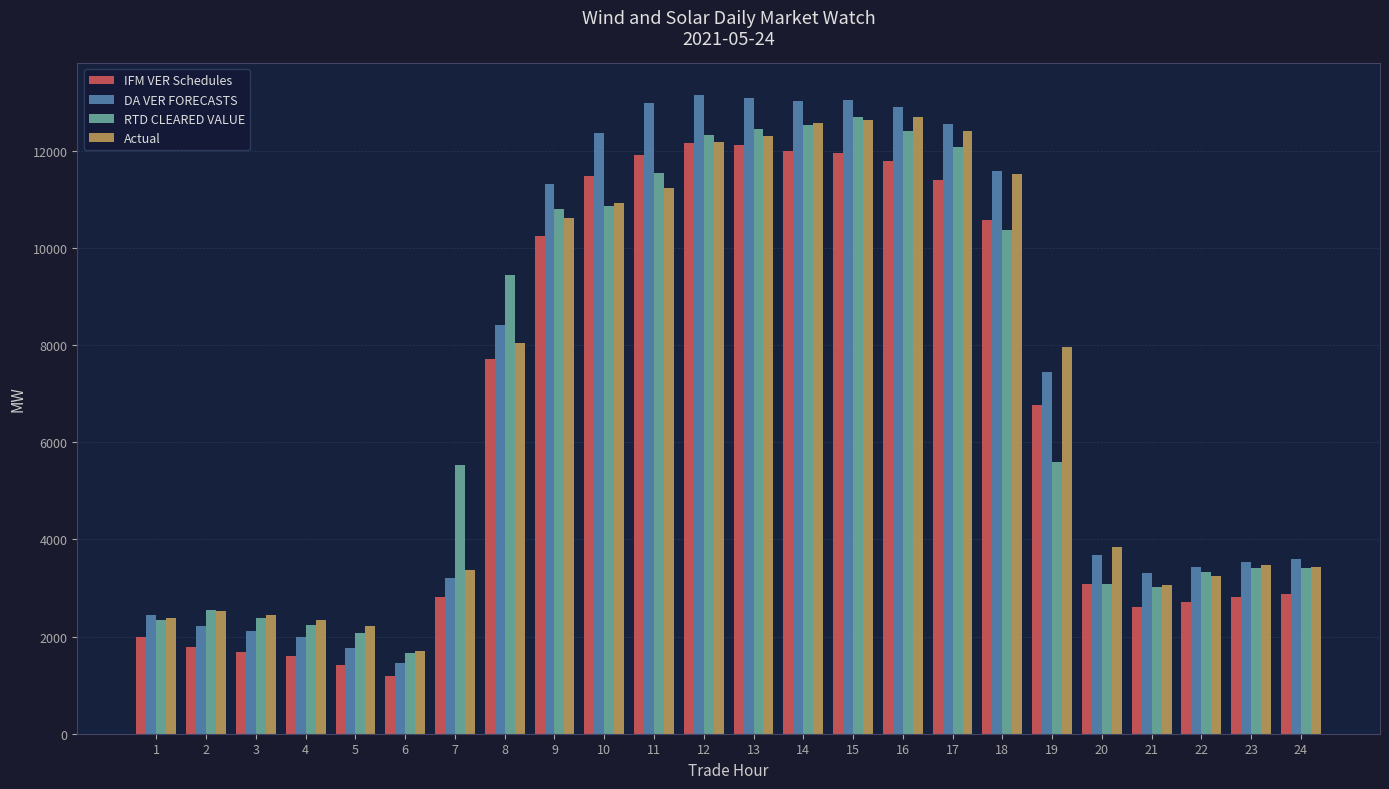

Which series has the largest total across all categories?

DA VER FORECASTS